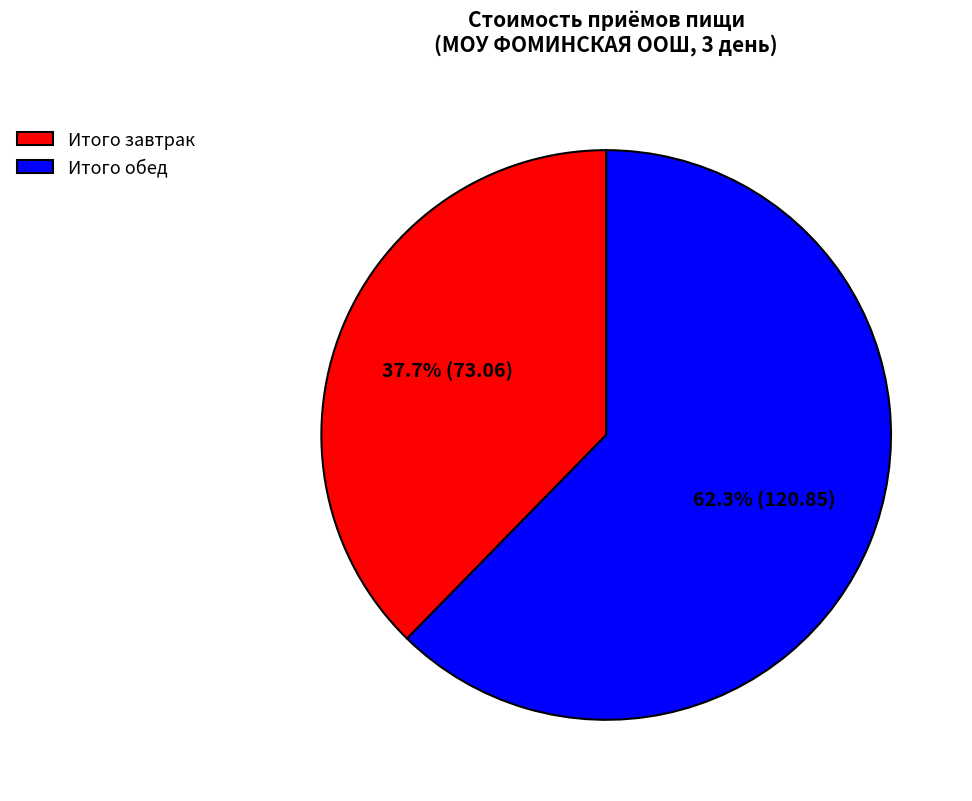

True or false: Итого обед accounts for 51% of the total.

False